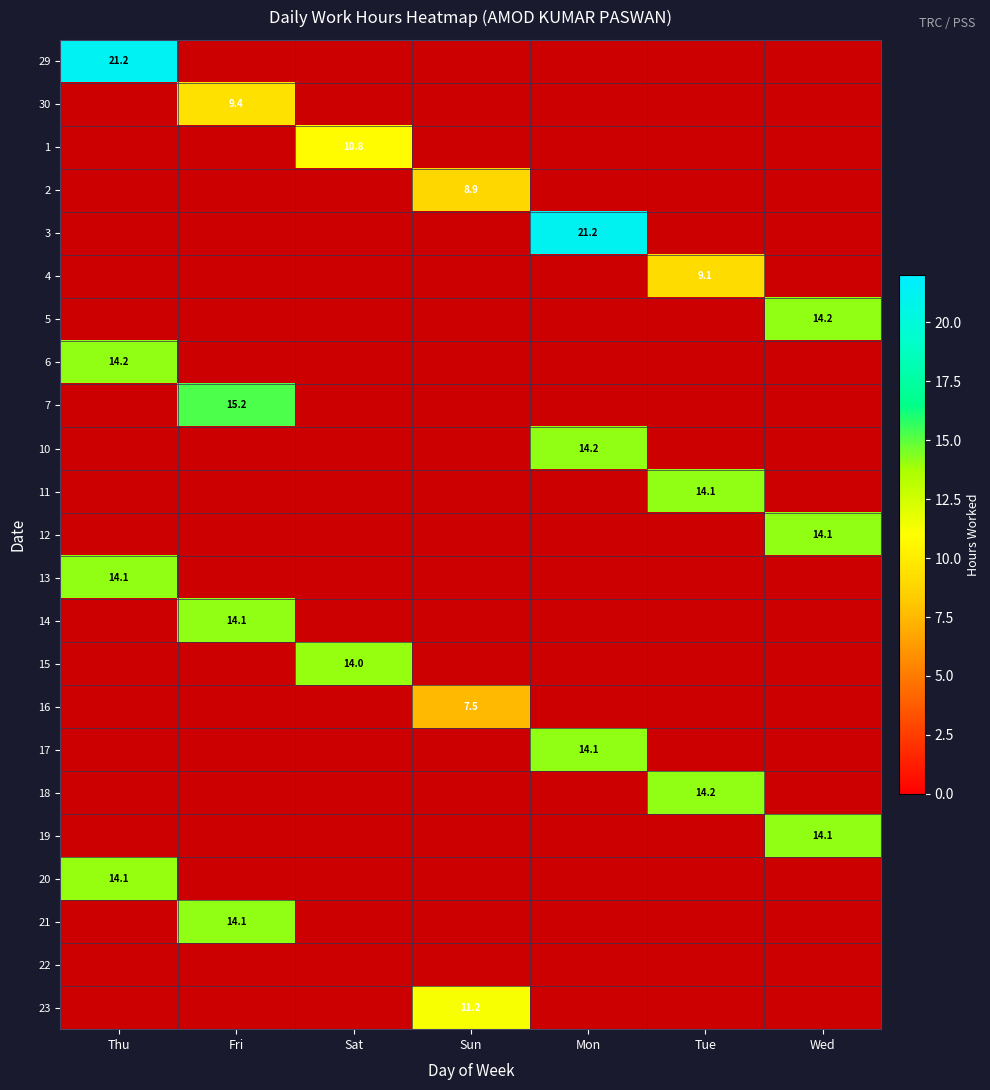

Count the number of data series in this chart.

23